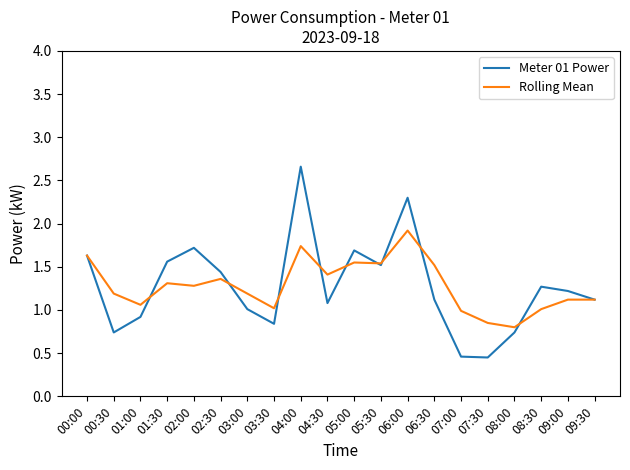

Is the value of Rolling Mean at 01:30 greater than the value of Meter 01 Power at 04:00?

No